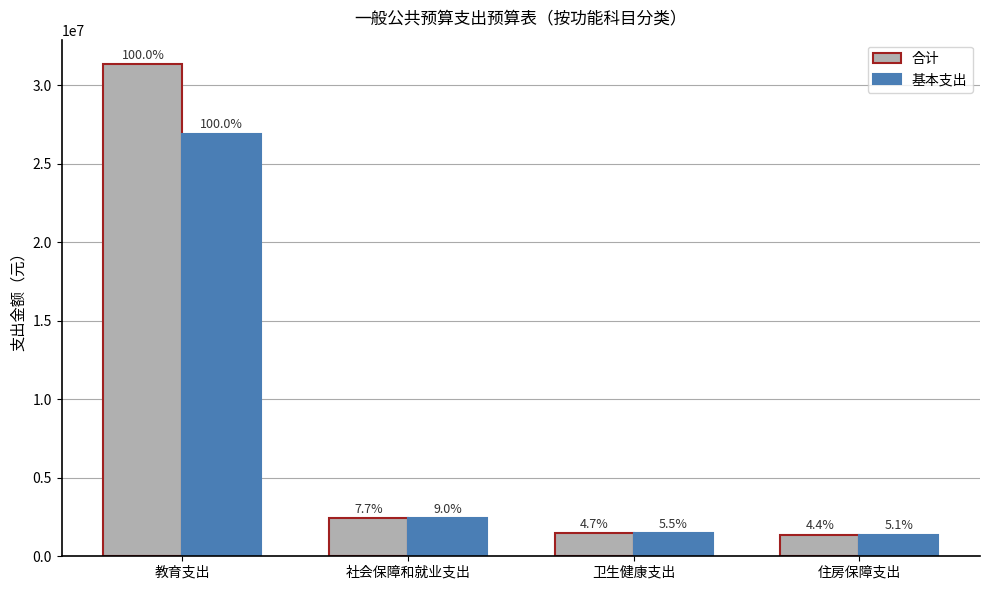

What is the label of the 1st bar from the left?

教育支出